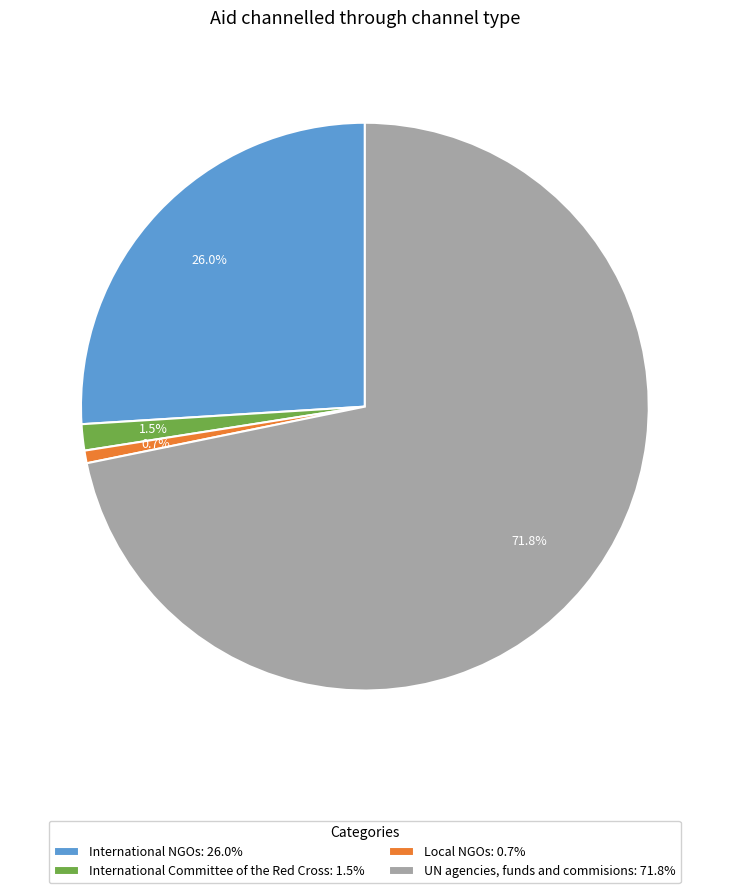

What is the smallest slice in the pie chart?

Local NGOs